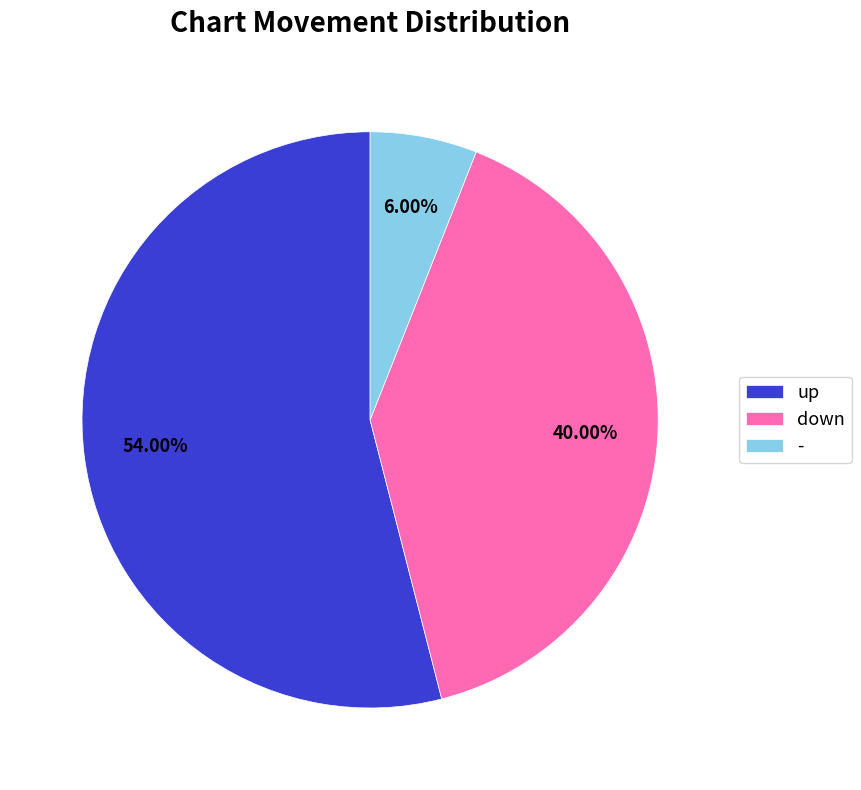

Which slice is the smallest?

-